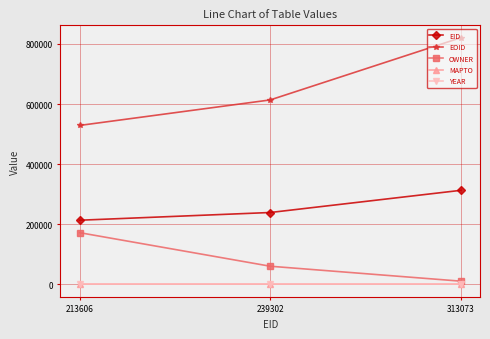

Which category has the highest value across all series?

313073